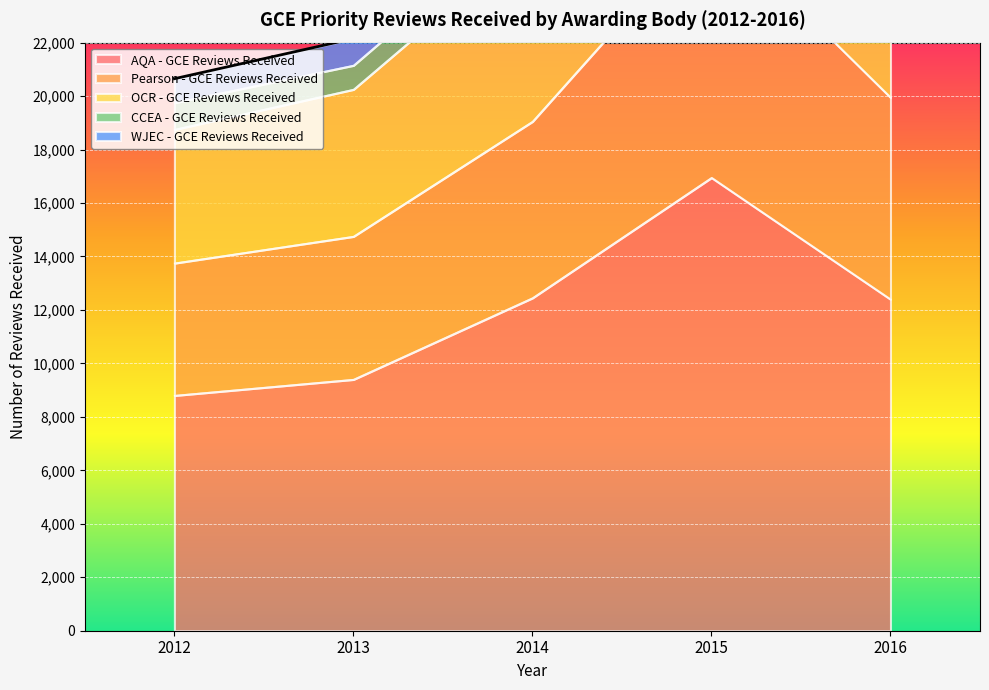

Rank the categories by AQA - GCE Reviews Received value from highest to lowest.

2015, 2014, 2016, 2013, 2012